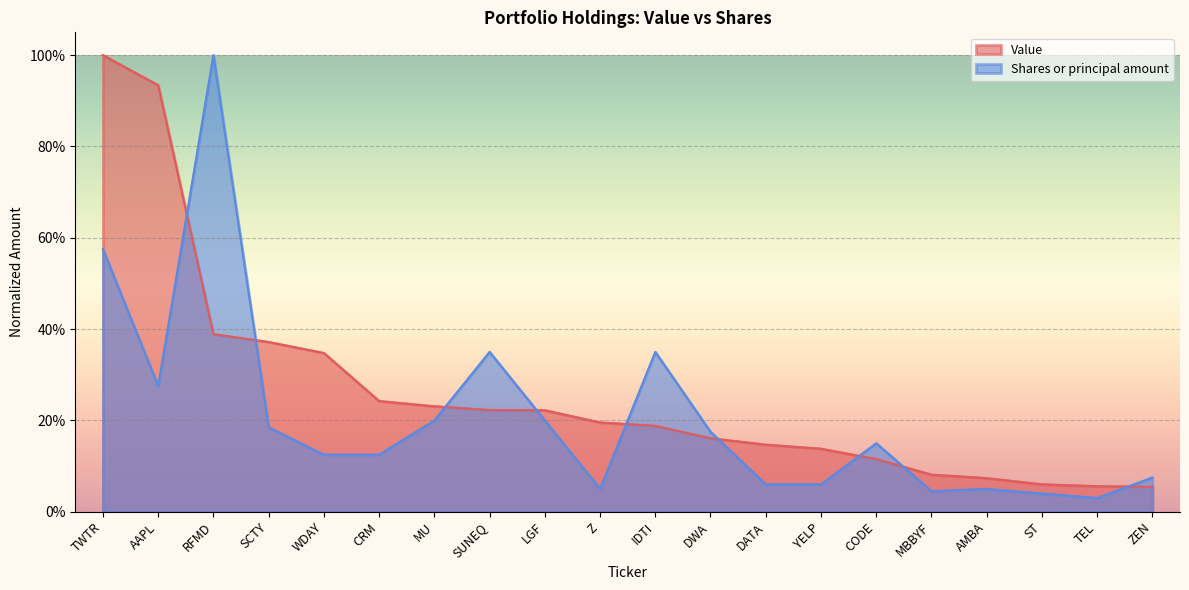

Is it true that Shares or principal amount equals 0.6 at IDTI?

False